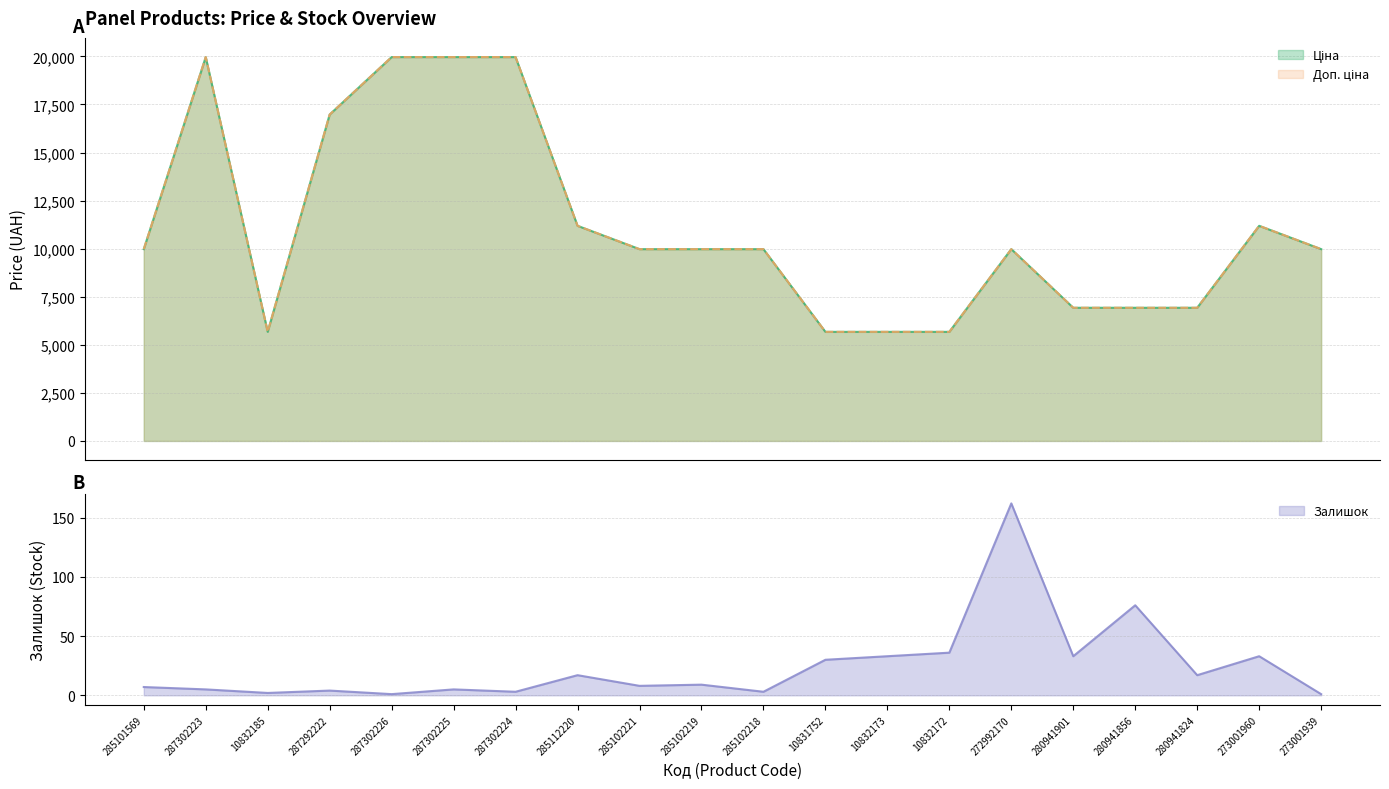

What is the sum of the Залишок values at 285102221 and 287302224?

11